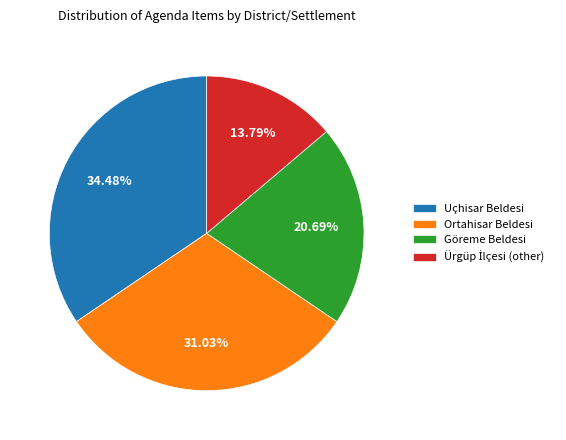

Is there a majority slice in this chart?

No